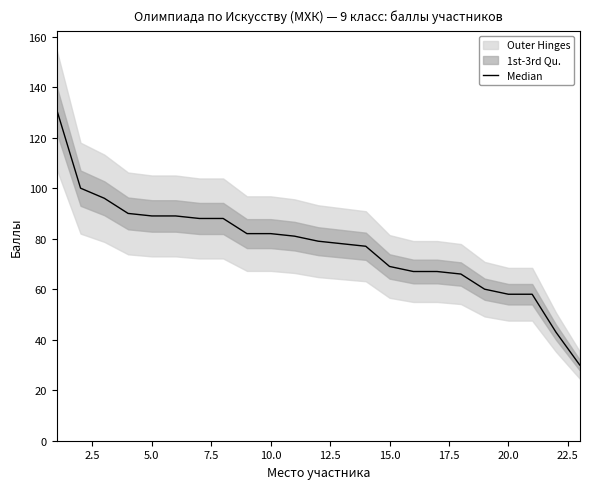

Between 14 and 12.5, which is larger?

12.5